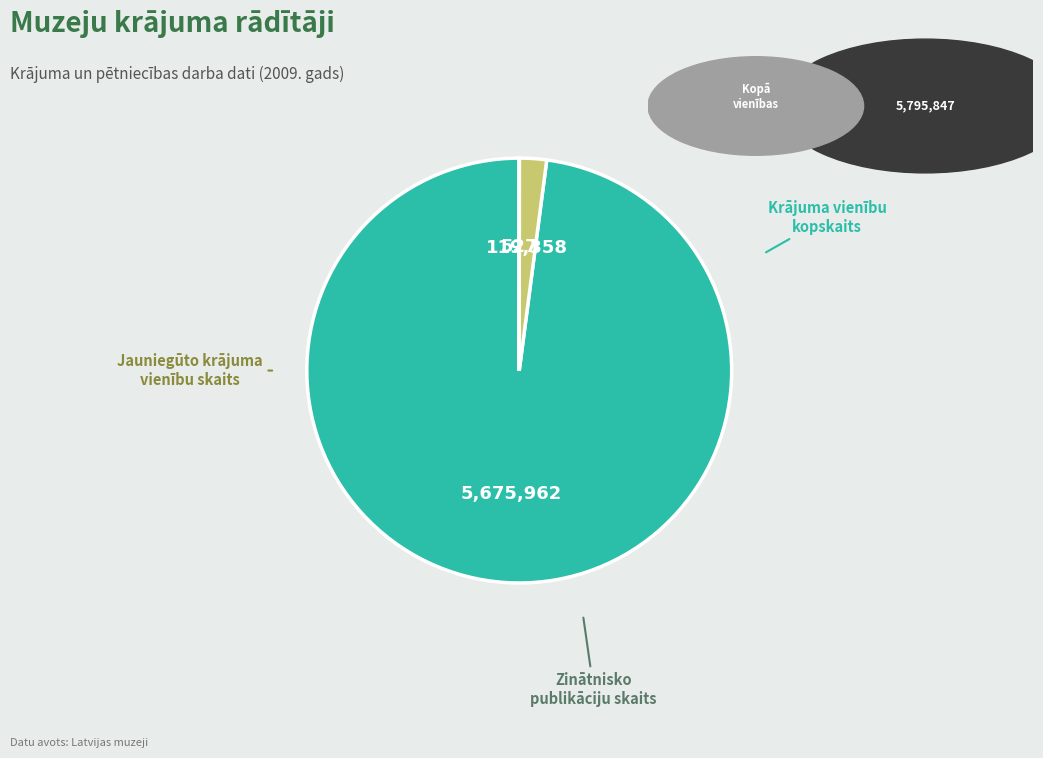

Count the number of slices in the pie.

3